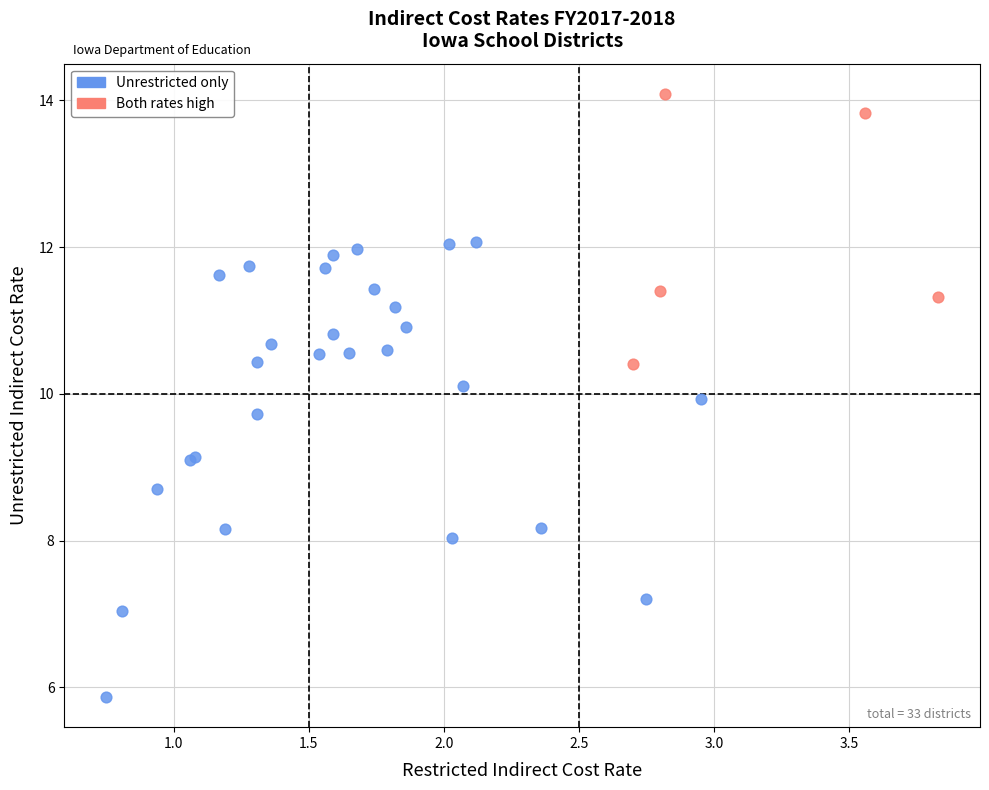

Which series contains the lowest Y value?

Unrestricted only